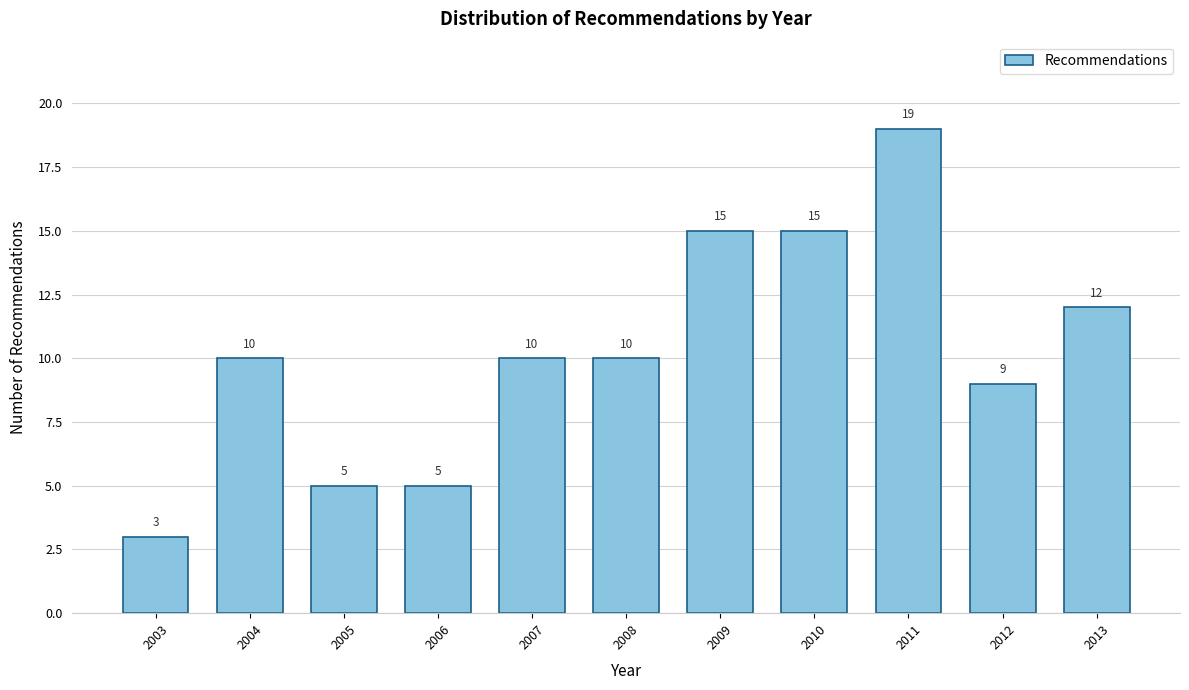

Reading left to right, list all the values displayed in this chart.

3	10	5	5	10	10	15	15	19	9	12